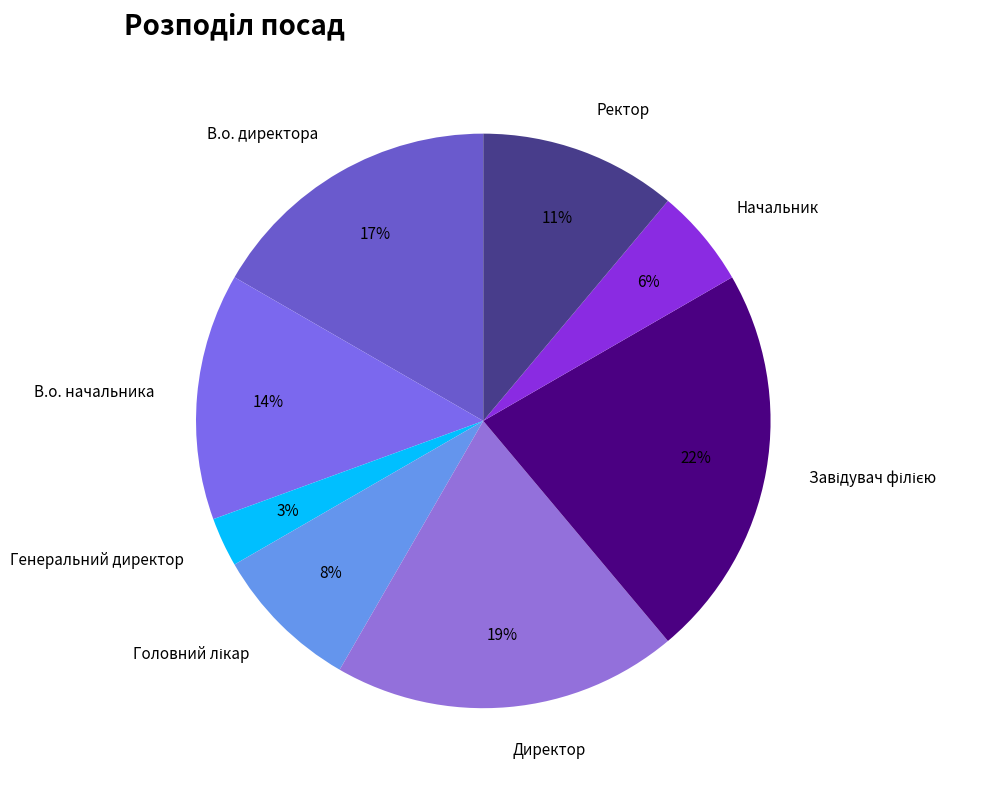

Between Начальник and В.о. начальника, which is larger?

В.о. начальника